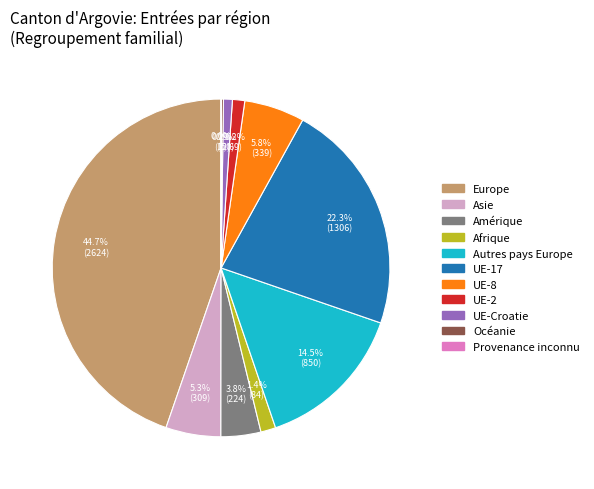

Is there a majority slice in this chart?

No